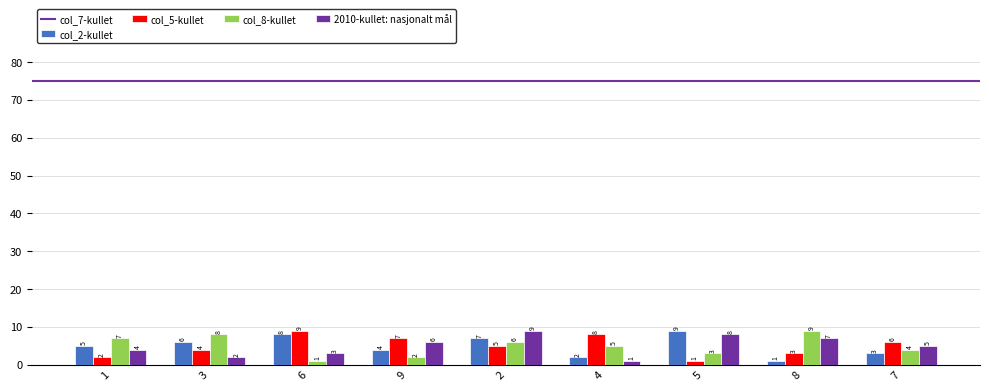

What is the greatest value displayed?

9